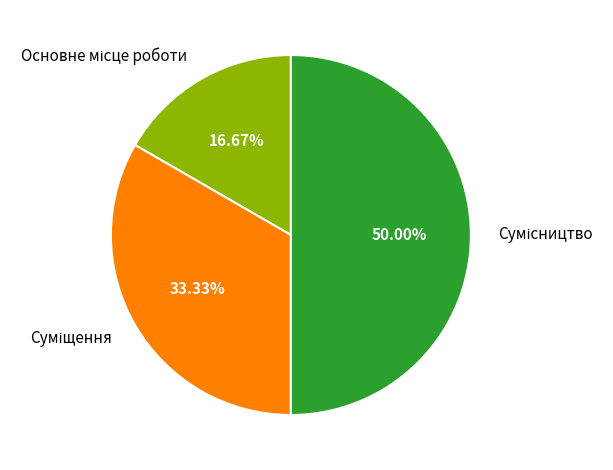

To the nearest percent, what is the average slice percentage?

33%